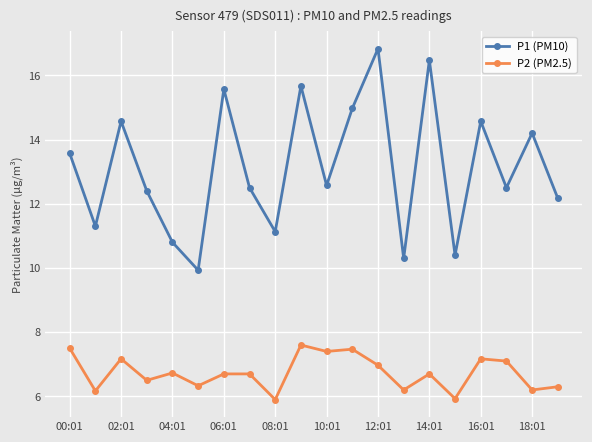

At how many categories does at least one series exceed 11?

16